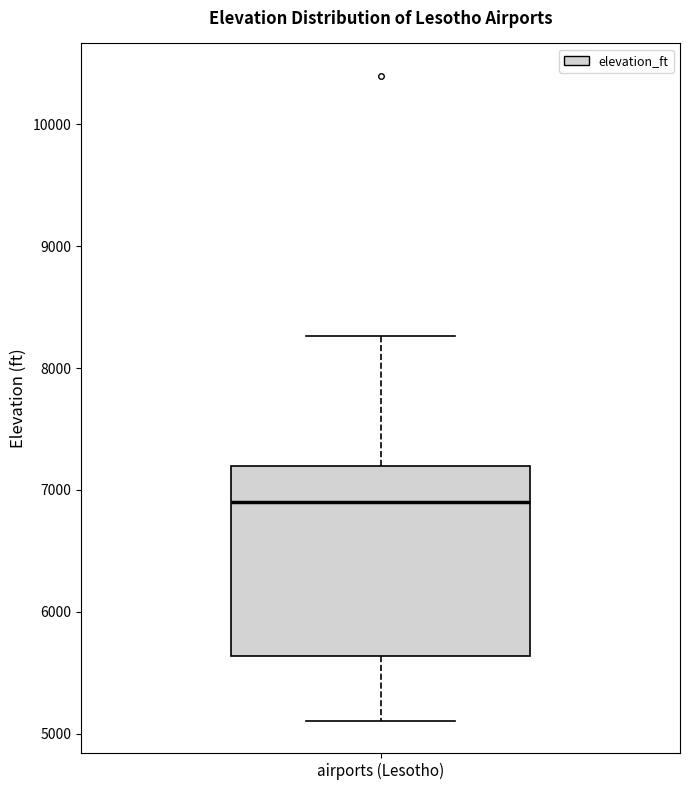

Read this box plot against the y-axis: the position of the median line, the range covered by the box, and the ends of both whiskers. The values are not printed on the chart, so give them approximately, as read against the axis.

median 6900, box 5600 to 7200, whiskers 5100 to 8300